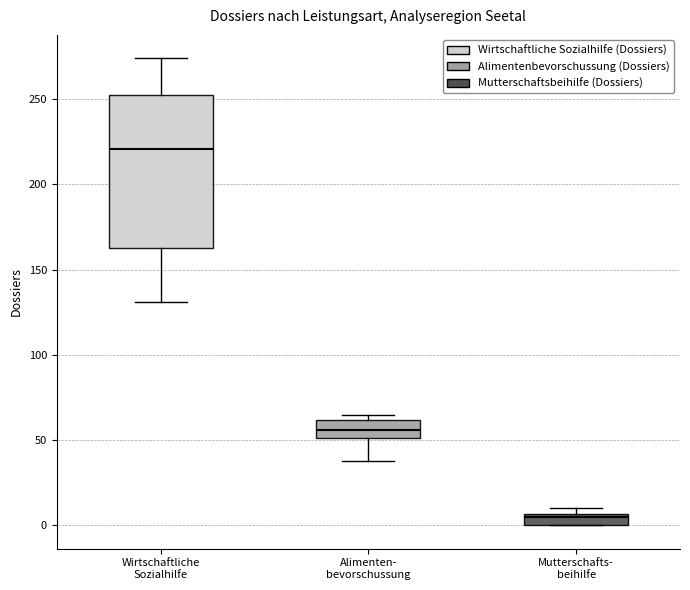

Which box is the tallest, from its lower edge to its upper edge?

Wirtschaftliche Sozialhilfe